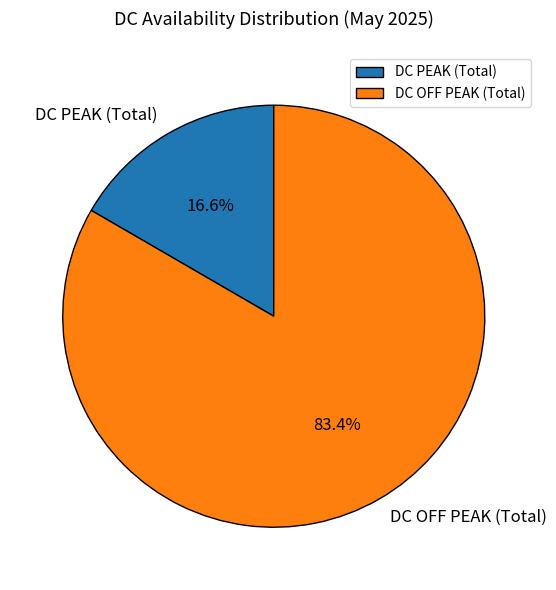

Is there a majority slice in this chart?

Yes